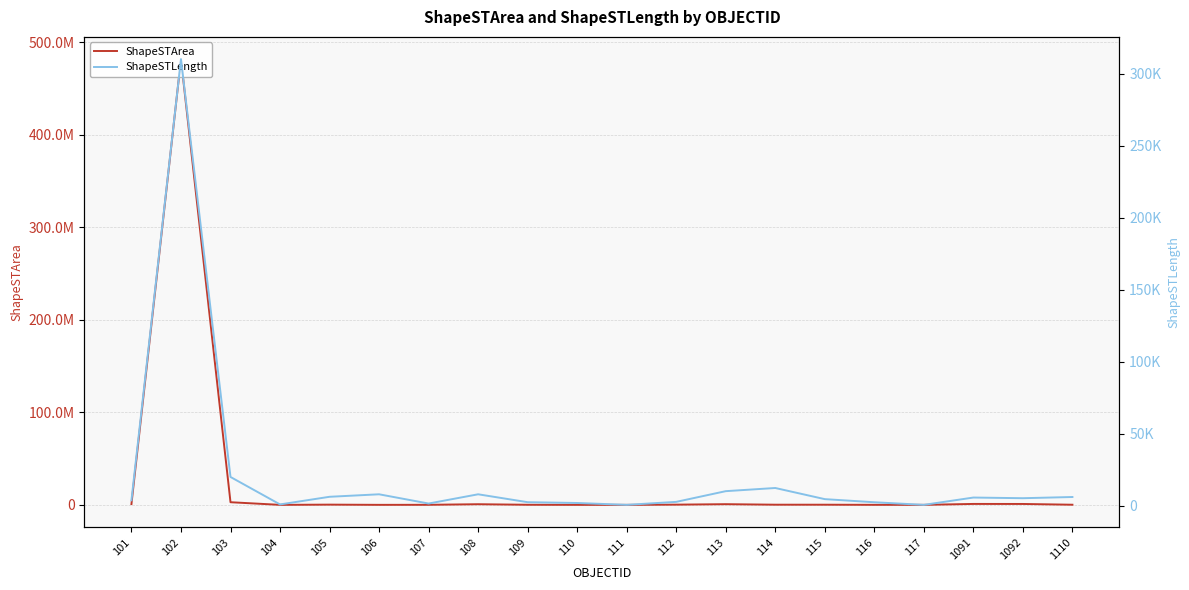

Which category has the highest value across all series?

102